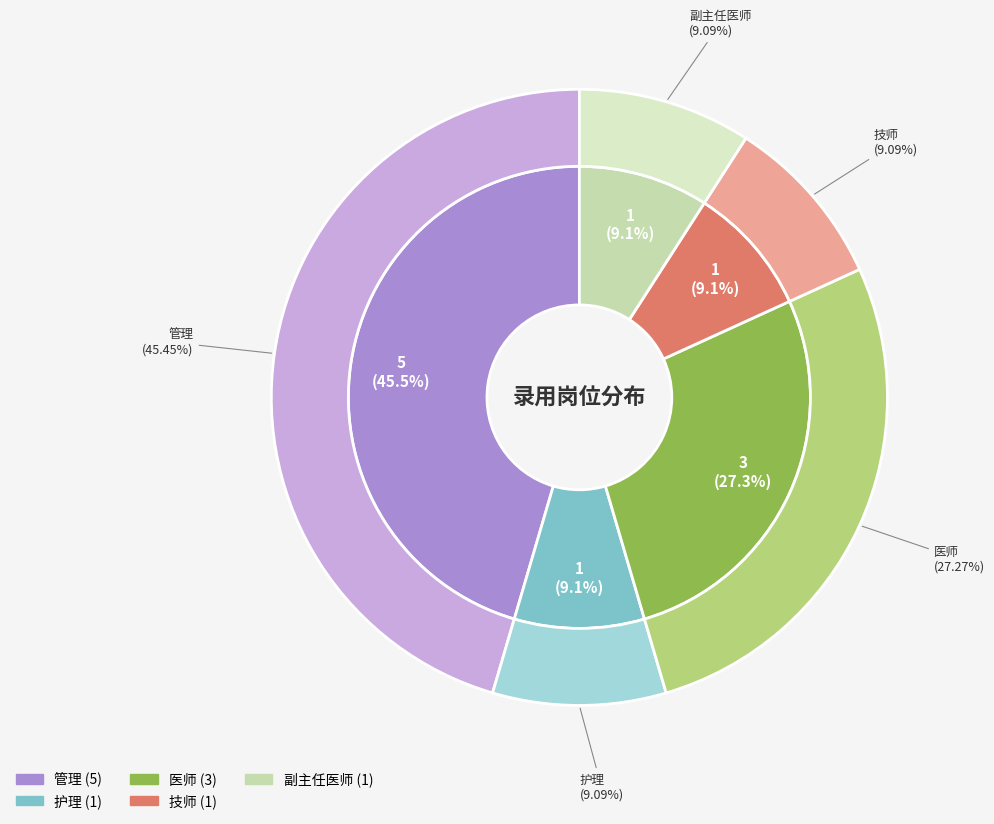

What is the smallest slice in the pie chart?

护理